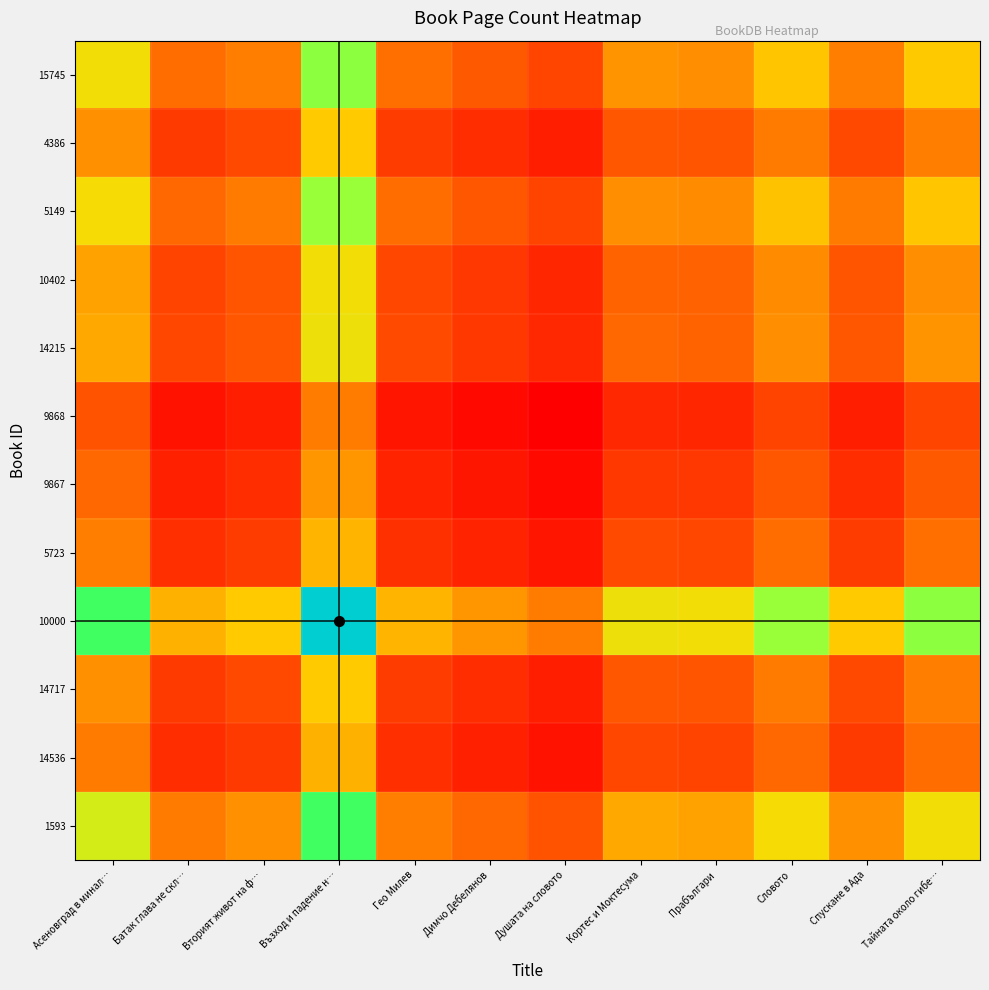

What is the total value across all series at Гео Милев?

2684.1